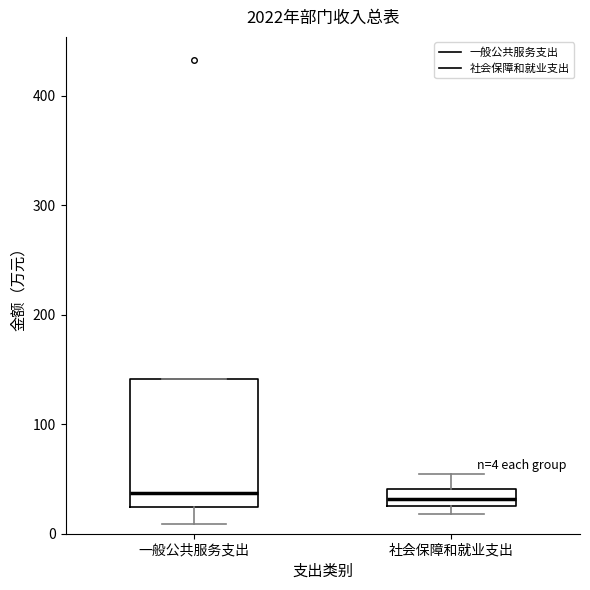

Which box is the tallest, from its lower edge to its upper edge?

一般公共服务支出